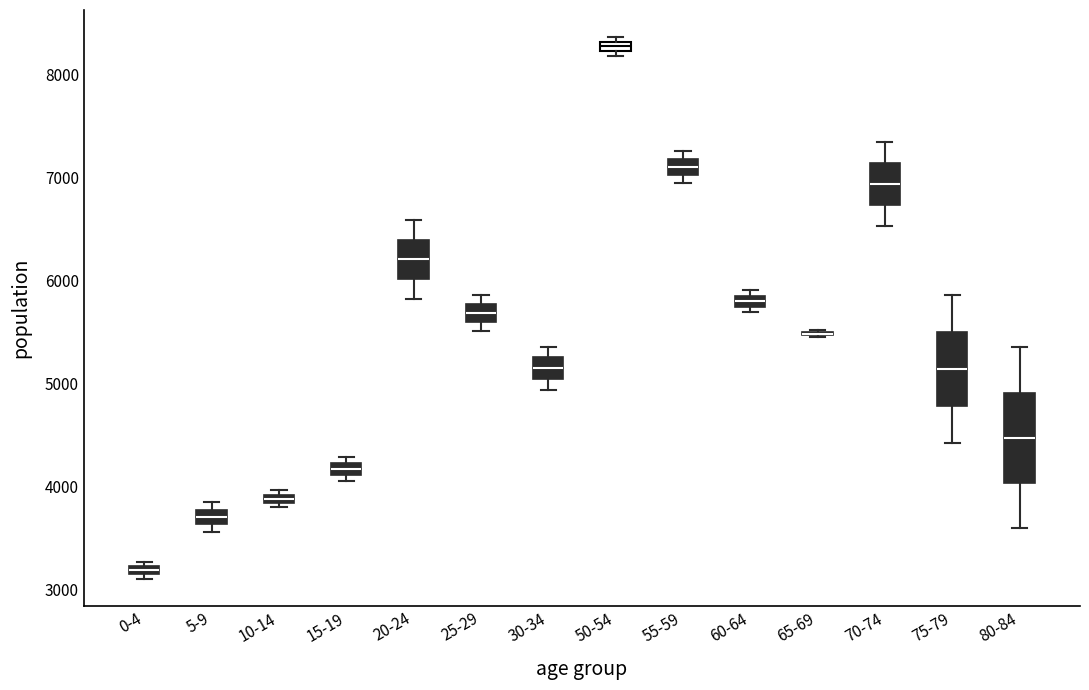

Where is the upper edge of the box for 80-84 on the y-axis? The values are not printed on the chart, so give them approximately, as read against the axis.

4900